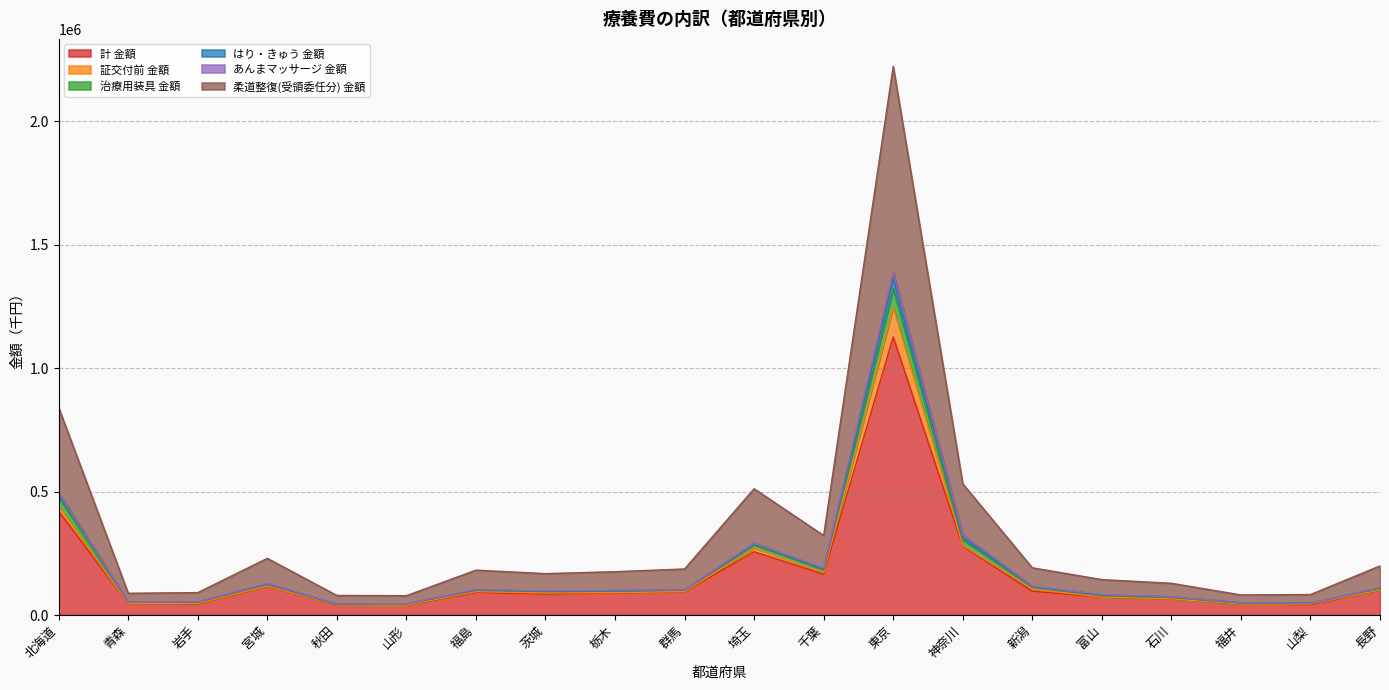

The value of 計 金額 at 千葉 is 70254.1. True or false?

False